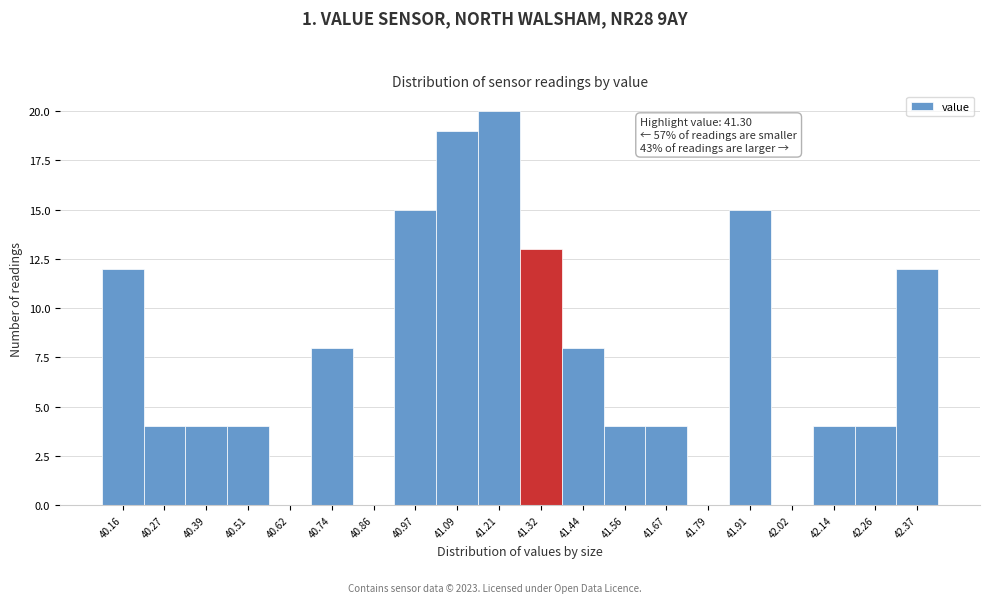

Over which range of the x-axis is the bar tallest?

41.14 to 41.26